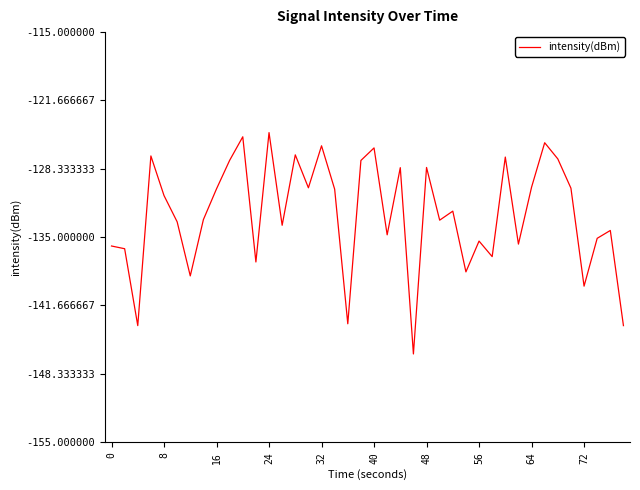

What is the greatest value displayed?

-124.8